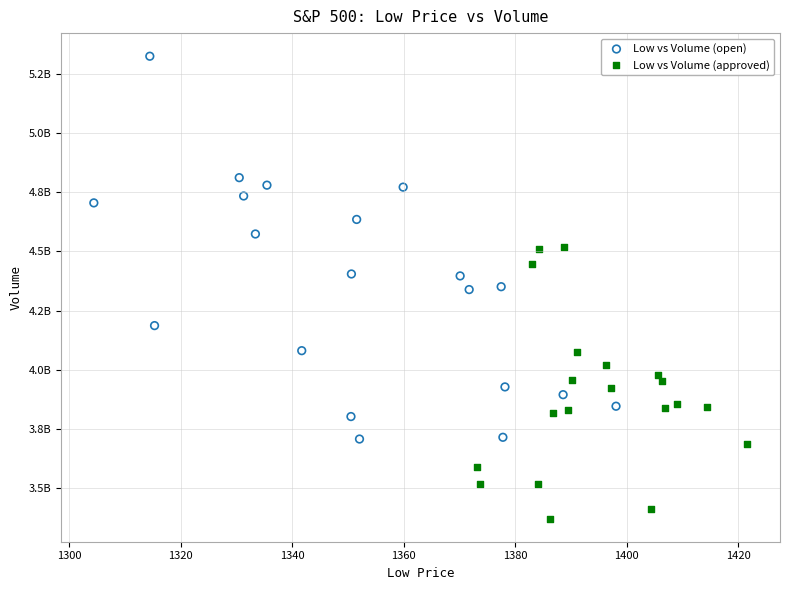

What are all the series names shown in the legend?

Low vs Volume (open), Low vs Volume (approved)